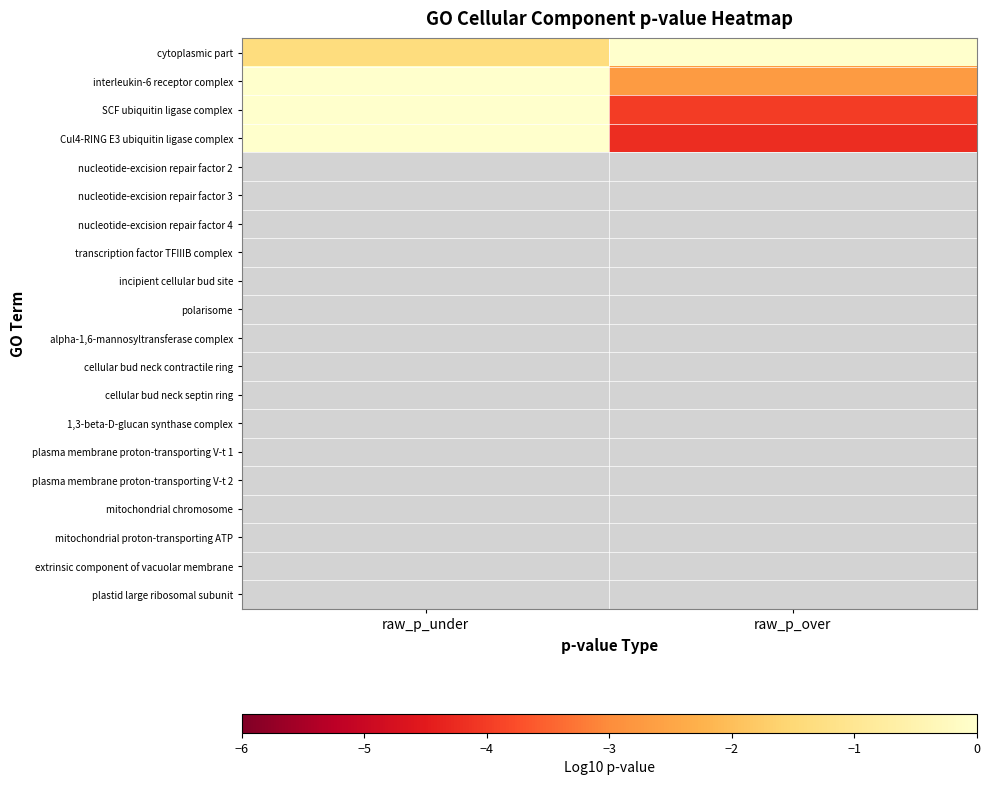

What is the spread (max minus min) of values at raw_p_over?

4.2